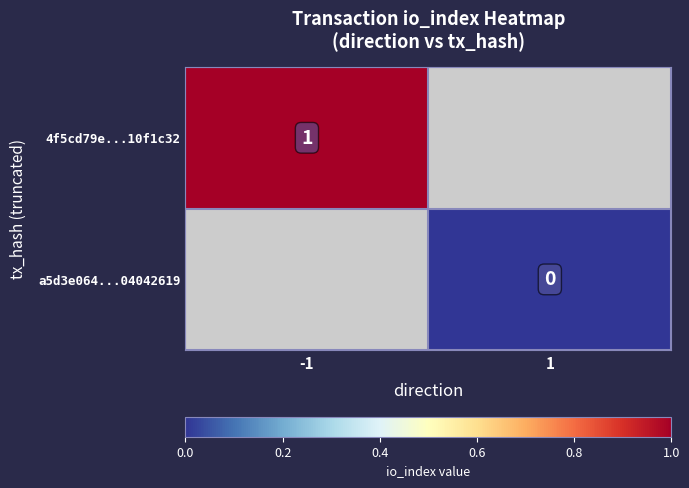

Is it true that 4f5cd79e...10f1c32 equals 2 at -1?

False